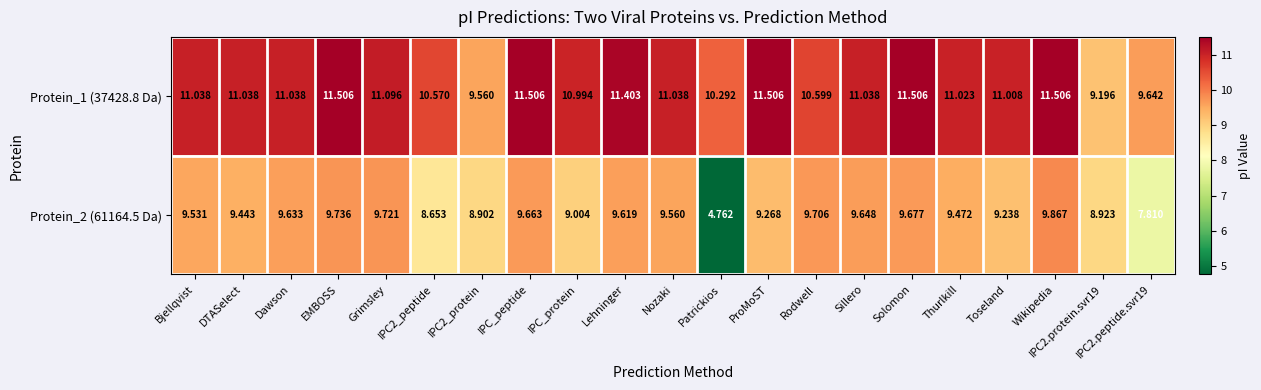

At which category is the sum across all series the highest?

Wikipedia